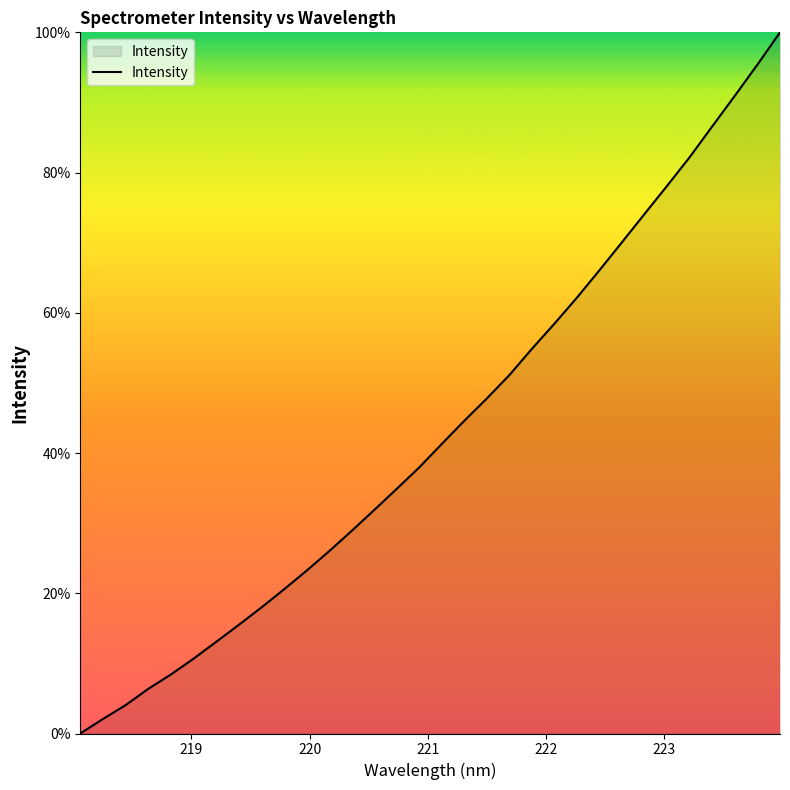

What is the difference between the maximum and minimum values?

100.0